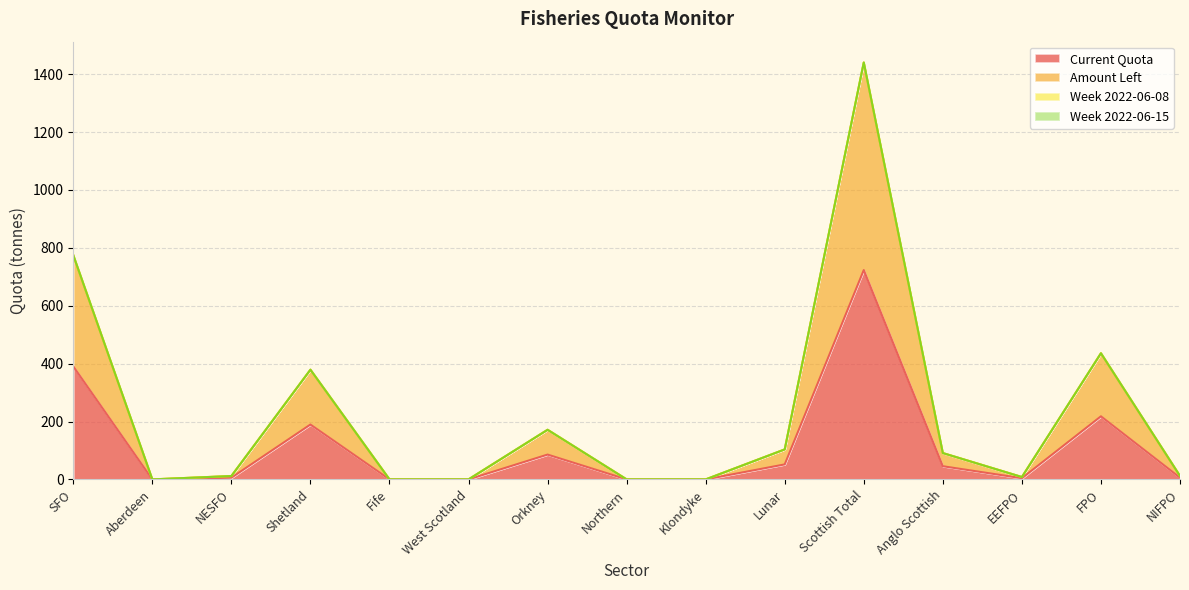

True or false: Amount Left and Current Quota intersect in this chart.

False